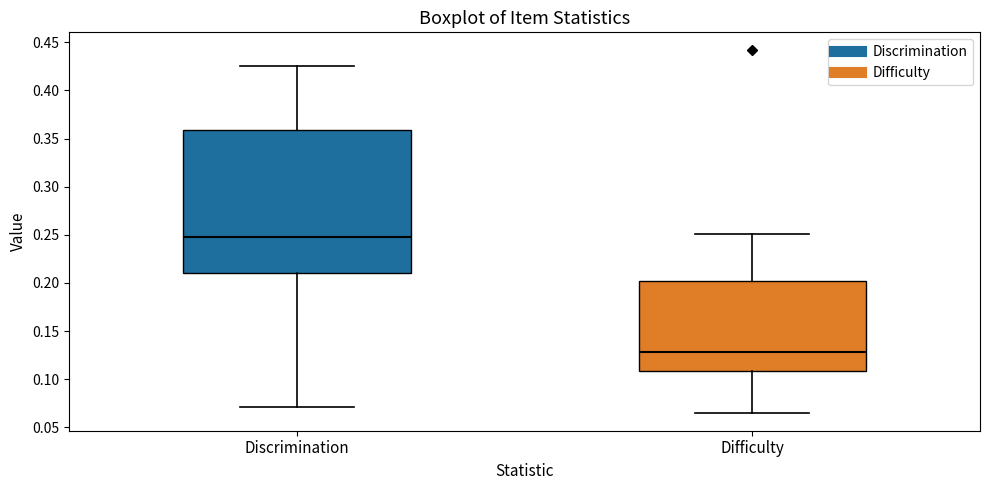

Reading left to right, read every box against the y-axis: the position of its median line, the range the box covers, and the ends of its whiskers. The values are not printed on the chart, so give them approximately, as read against the axis.

Discrimination: median 0.250, box 0.210 to 0.360, whiskers 0.070 to 0.425
Difficulty: median 0.130, box 0.110 to 0.200, whiskers 0.065 to 0.250